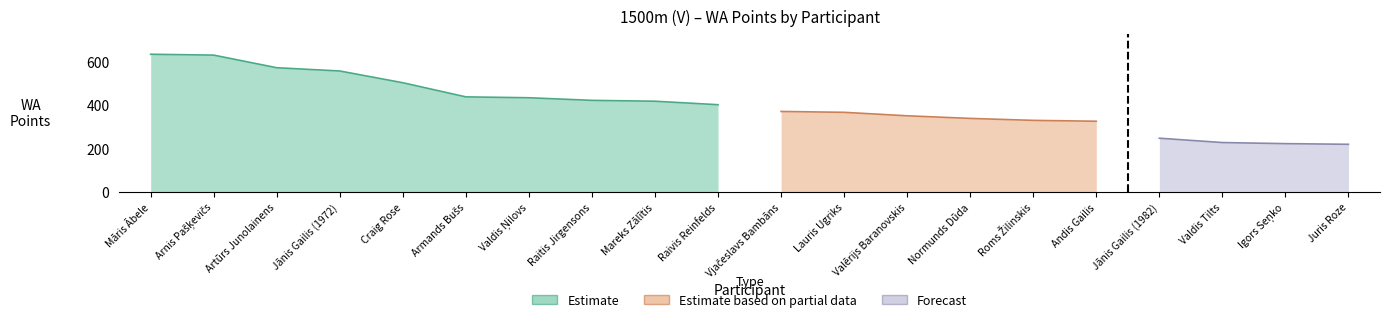

The chart shows a value of 220 at Juris Roze. True or false?

True